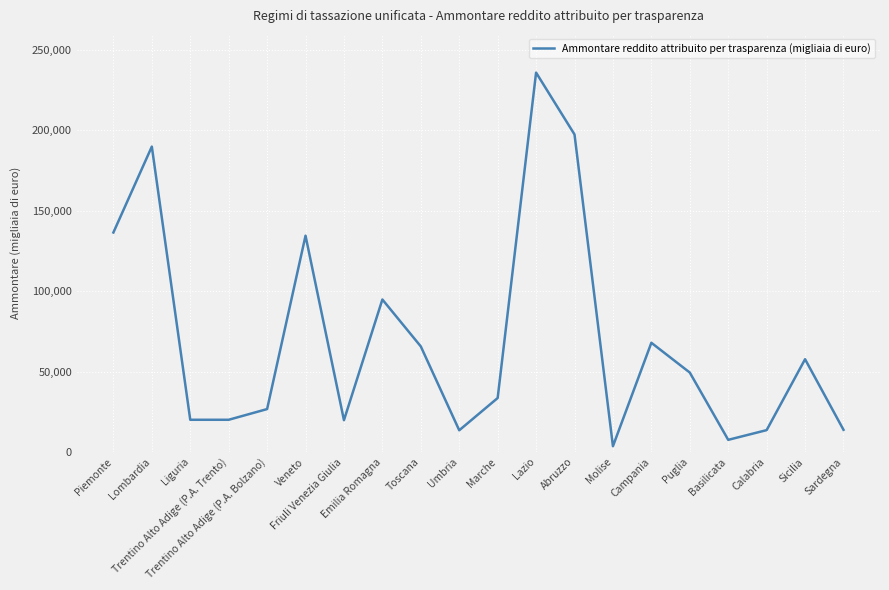

What is the difference between the maximum and minimum values?

232359